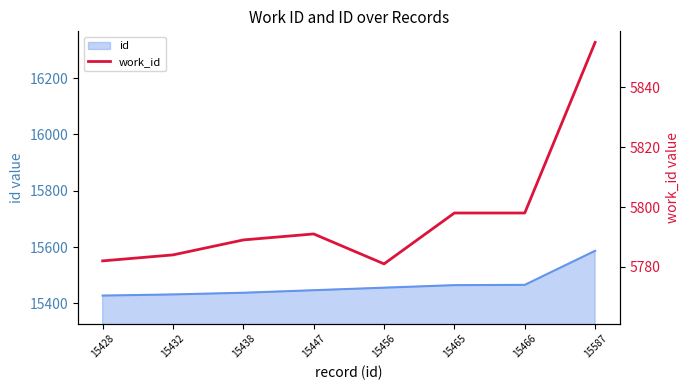

The chart shows a value of 8756 at 15432. True or false?

False